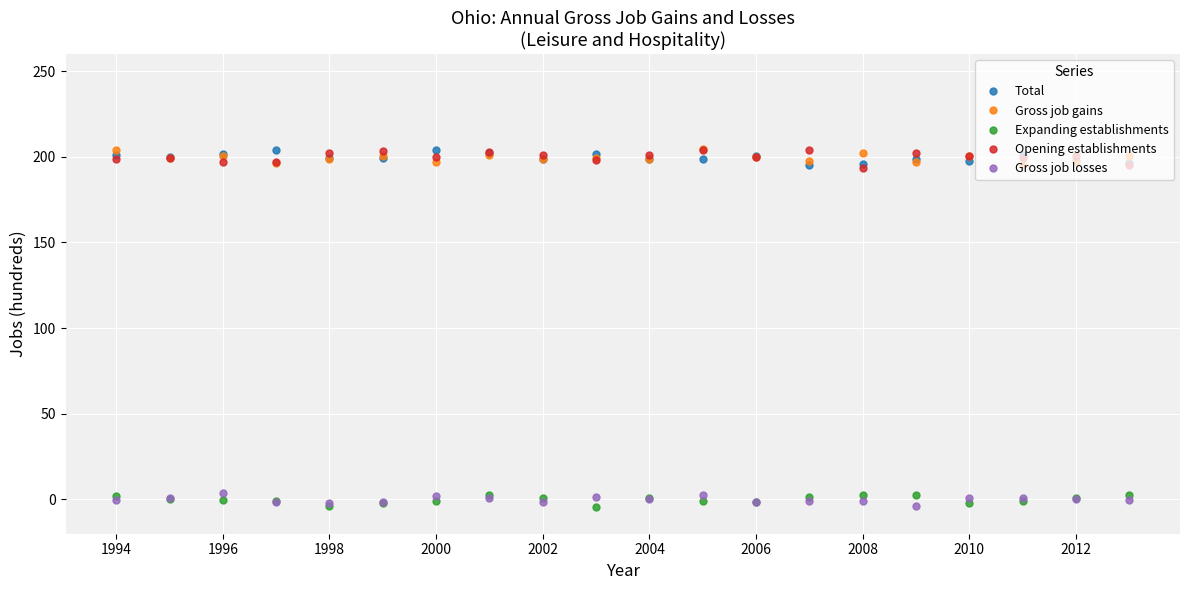

True or false: Gross job gains and Expanding establishments intersect in this chart.

False